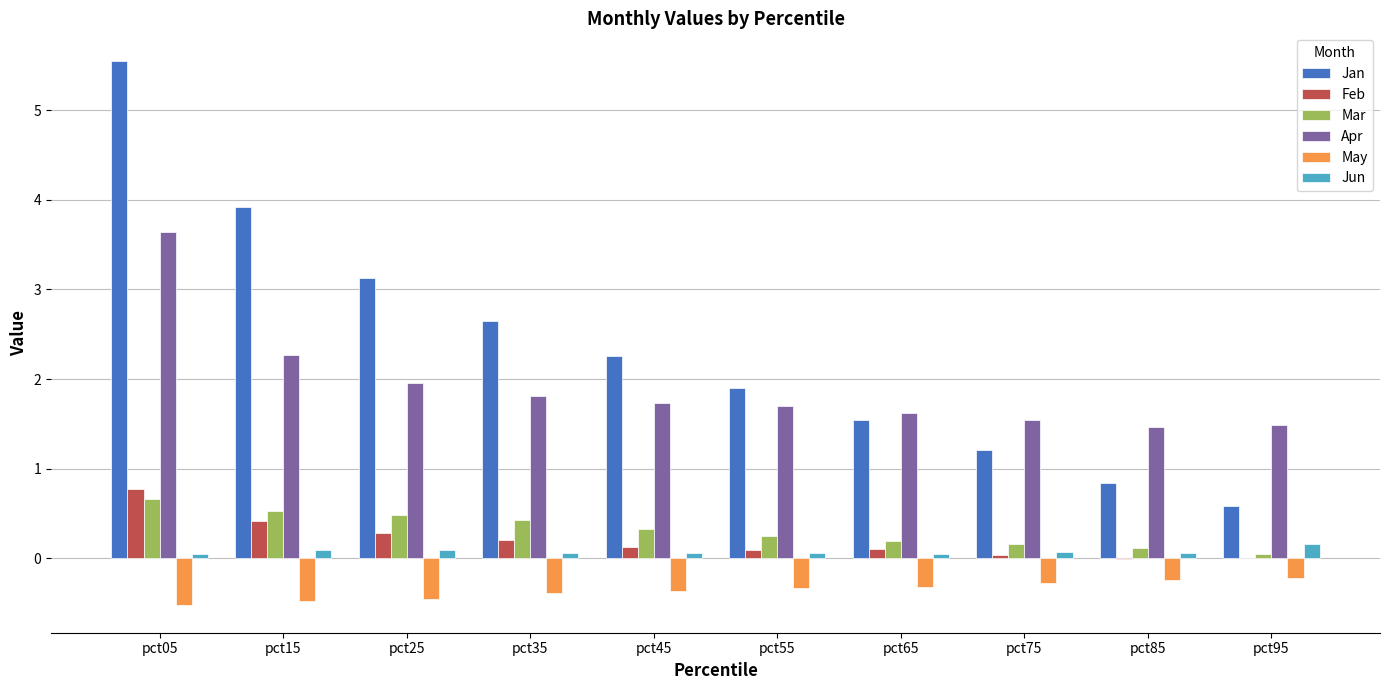

How many groups of bars are there?

10